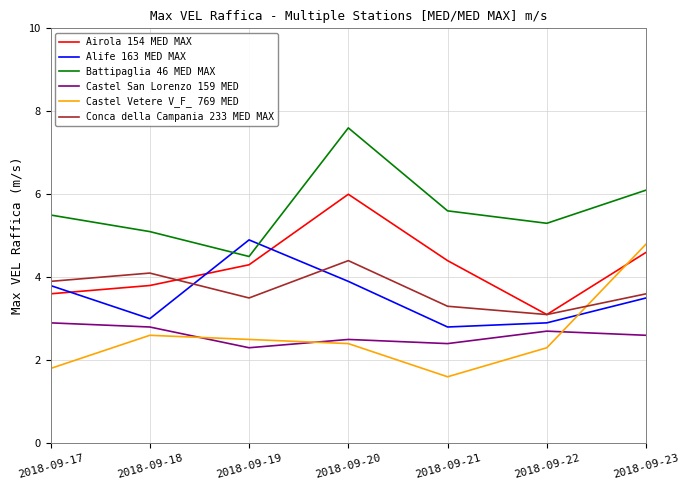

The value of Airola 154 MED MAX at 2018-09-20 is 1.3. True or false?

False